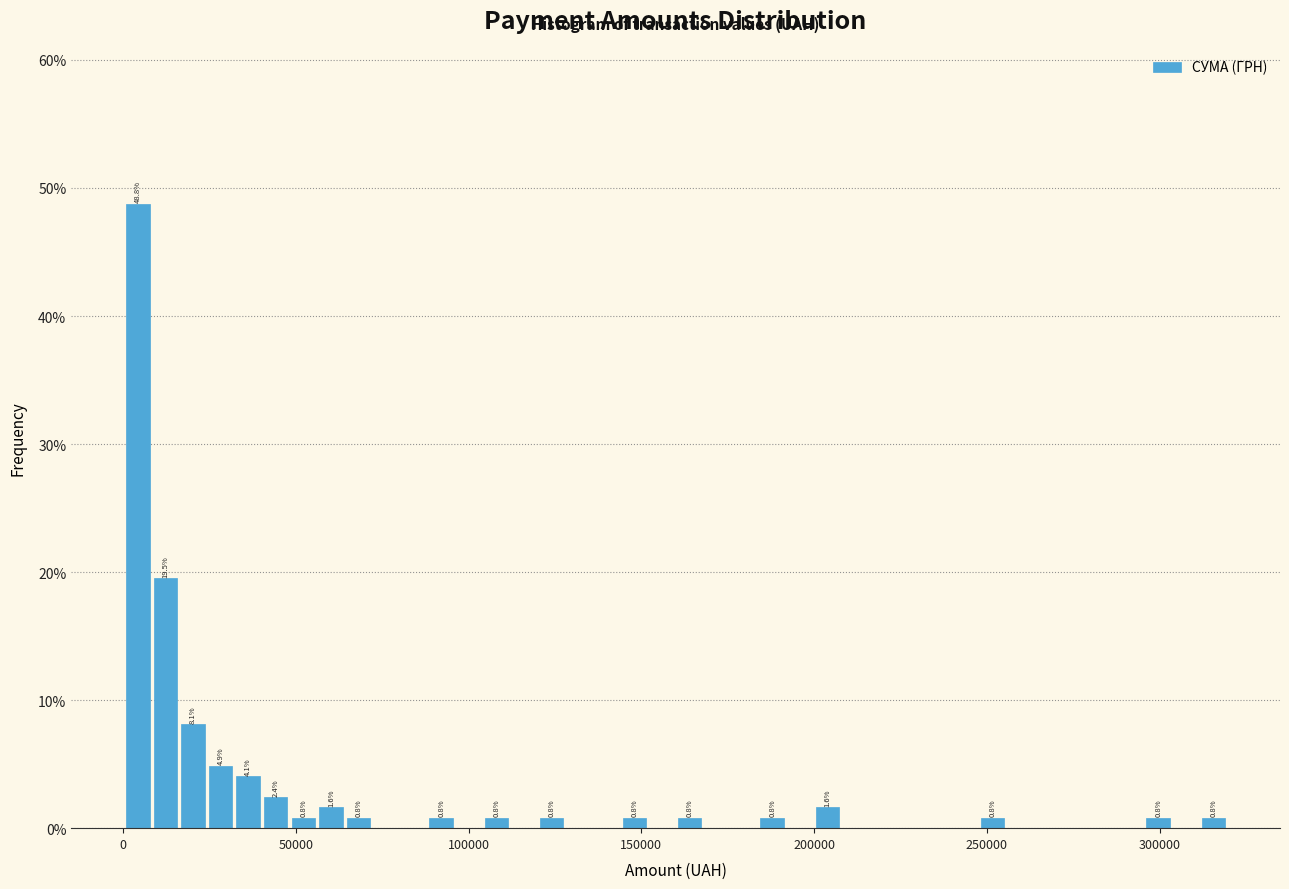

Around what value on the x-axis is the tallest bar? Give the approximate position of its centre, as read against the axis.

5000